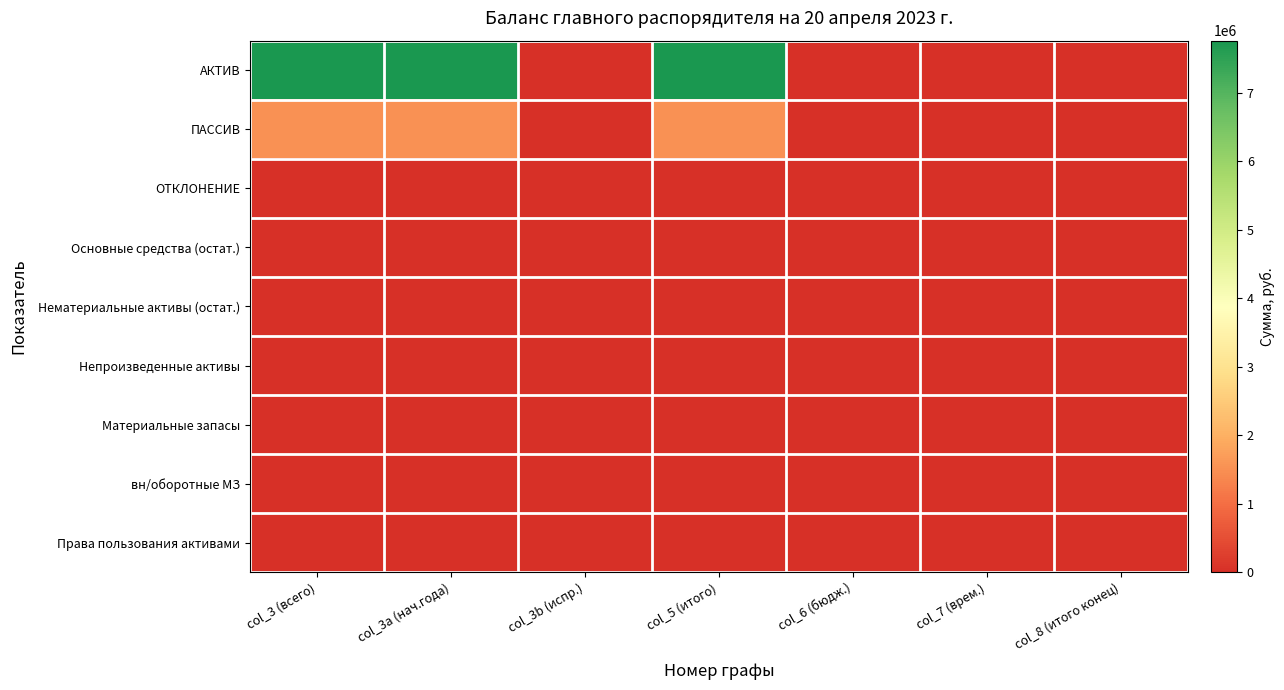

Which series has the largest total across all categories?

АКТИВ